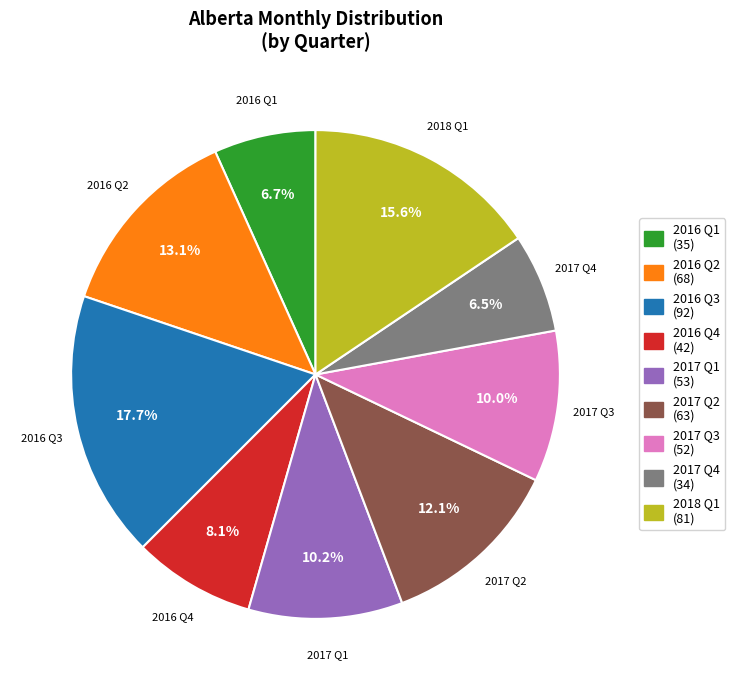

Is there a majority slice in this chart?

No